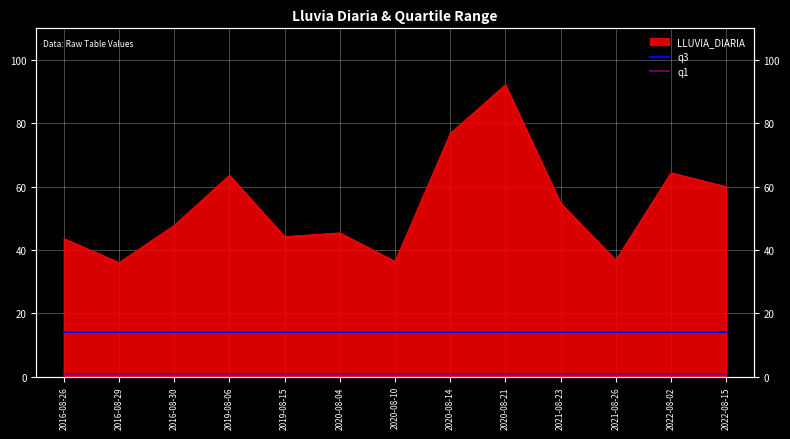

True or false: q3 and q1 cross at least once.

False